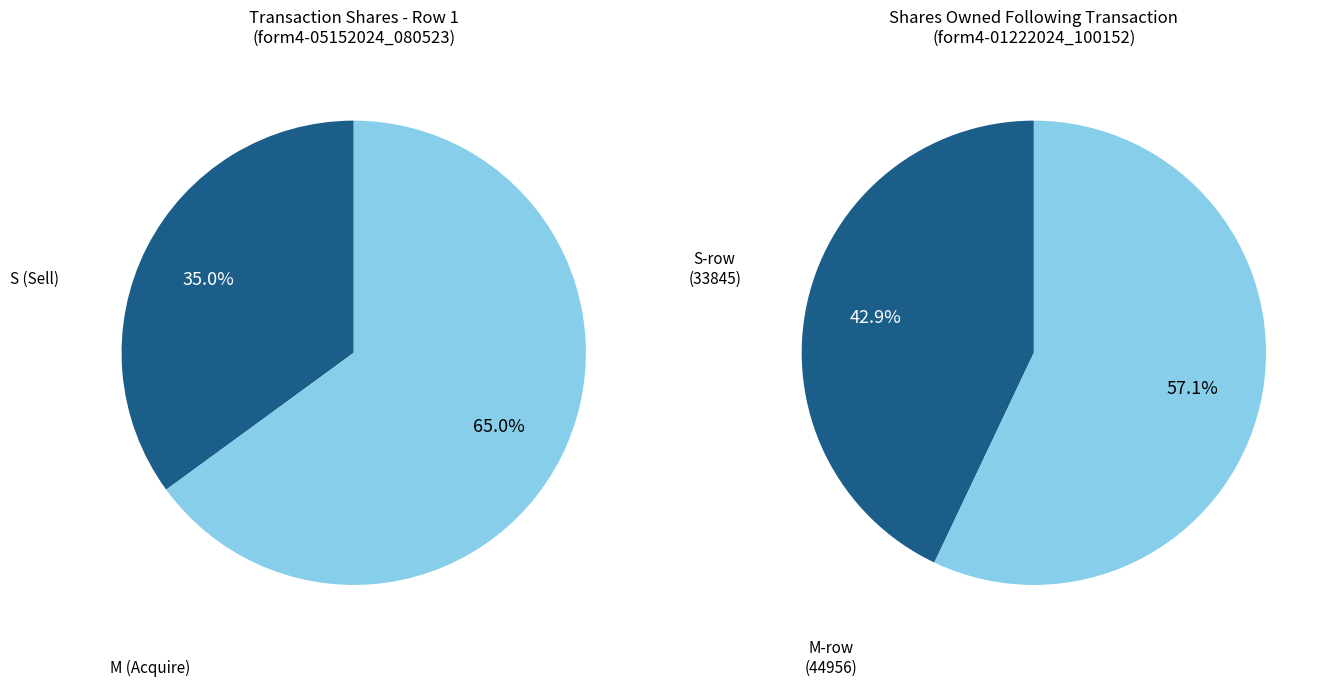

How many segments does this pie chart have?

2